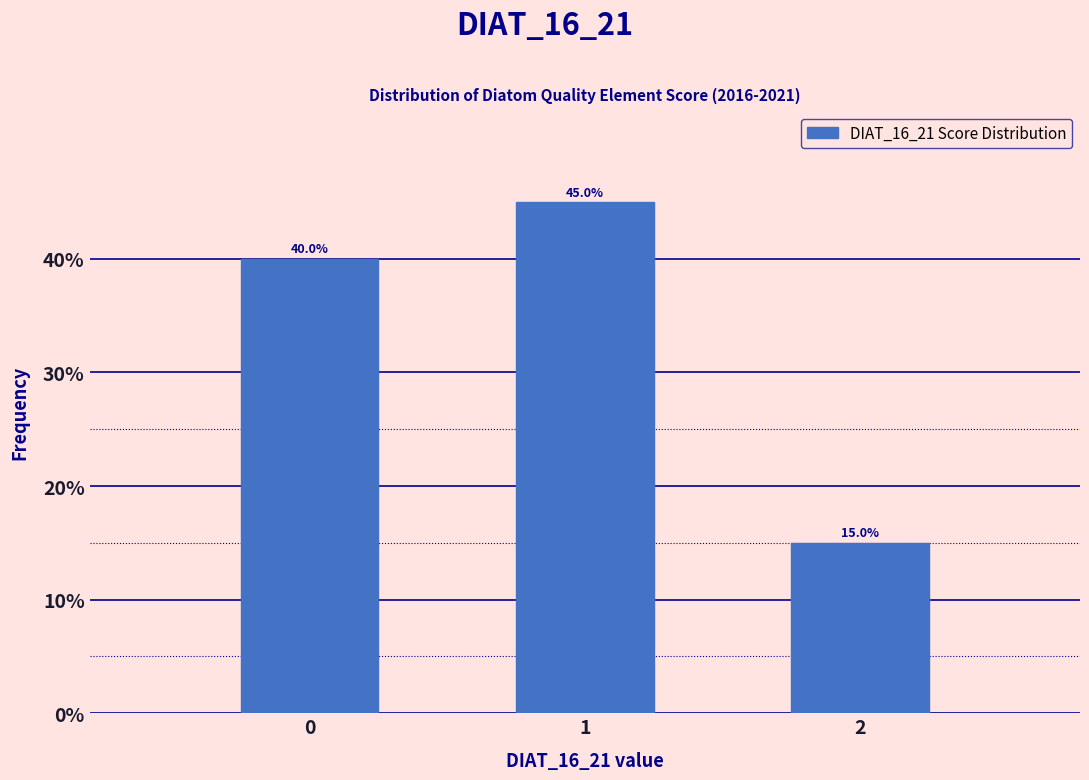

Reading left to right, transcribe all the data shown in this chart.

40	45	15